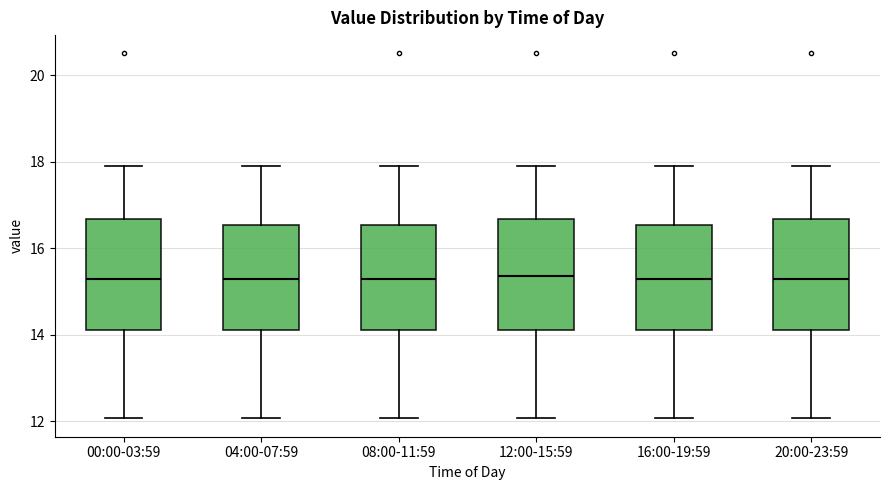

Reading left to right, transcribe this box plot: for each box, give where its median line is, the range the box spans, and where its two whiskers end, as read against the y-axis. The values are not printed on the chart, so give them approximately, as read against the axis.

00:00-03:59: median 15.4, box 14.2 to 16.6, whiskers 12.0 to 18.0
04:00-07:59: median 15.4, box 14.2 to 16.6, whiskers 12.0 to 18.0
08:00-11:59: median 15.4, box 14.2 to 16.6, whiskers 12.0 to 18.0
12:00-15:59: median 15.4, box 14.2 to 16.6, whiskers 12.0 to 18.0
16:00-19:59: median 15.4, box 14.2 to 16.6, whiskers 12.0 to 18.0
20:00-23:59: median 15.4, box 14.2 to 16.6, whiskers 12.0 to 18.0